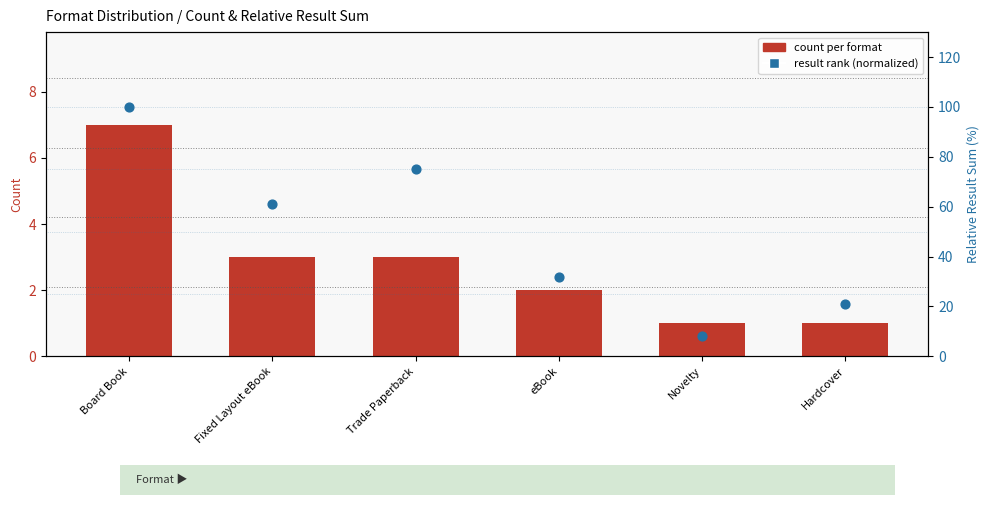

Which series contains the highest Y value?

result rank (normalized)